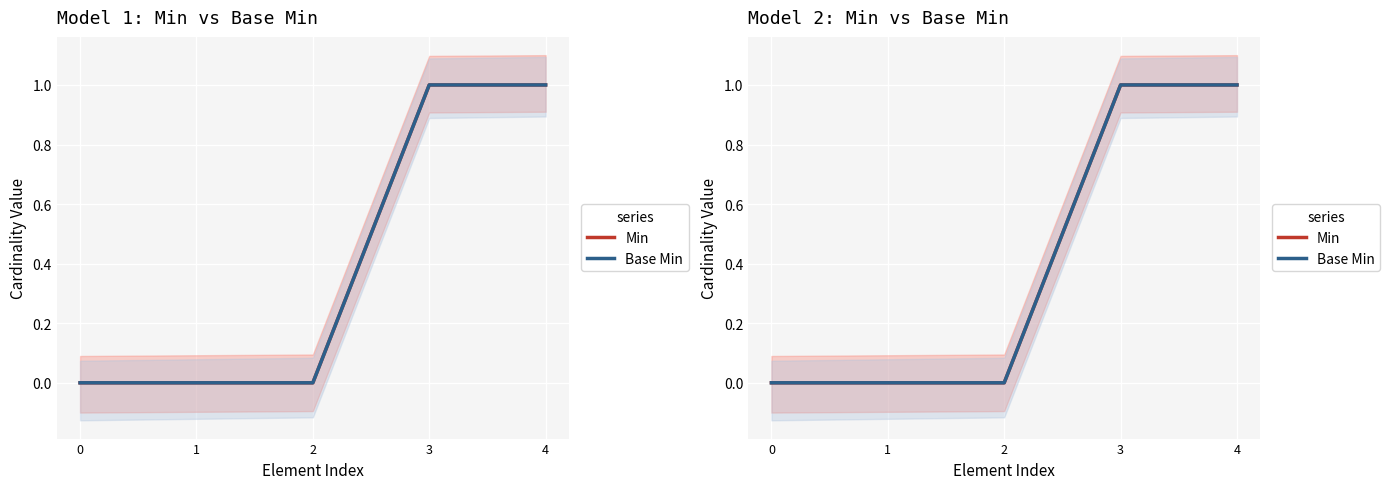

What is the value of the Base Min point at the 4th from the left?

1